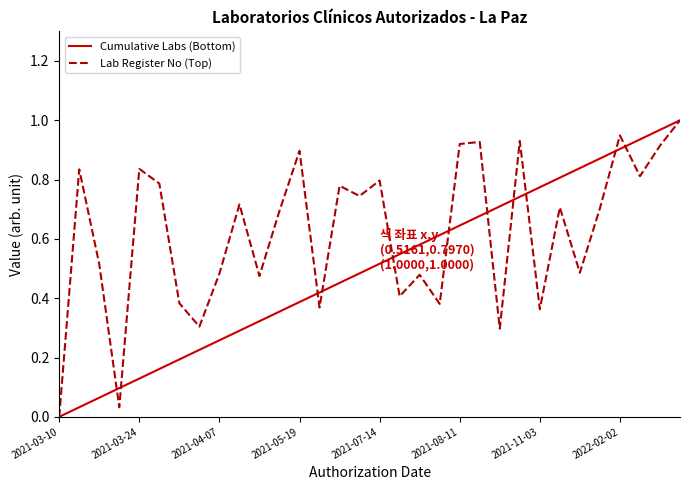

Reading left to right, what are all the values shown in this chart?

Cumulative Labs (Bottom): 0.0	0.0	0.1	0.1	0.1	0.2	0.2	0.2	0.3	0.3	0.3	0.4	0.4	0.4	0.5	0.5	0.5	0.5	0.6	0.6	0.6	0.7	0.7	0.7	0.8	0.8	0.8	0.9	0.9	0.9	1.0	1.0
Lab Register No (Top): 0.0	0.8	0.5	0.0	0.8	0.8	0.4	0.3	0.5	0.7	0.5	0.7	0.9	0.4	0.8	0.7	0.8	0.4	0.5	0.4	0.9	0.9	0.3	0.9	0.4	0.7	0.5	0.7	0.9	0.8	0.9	1.0